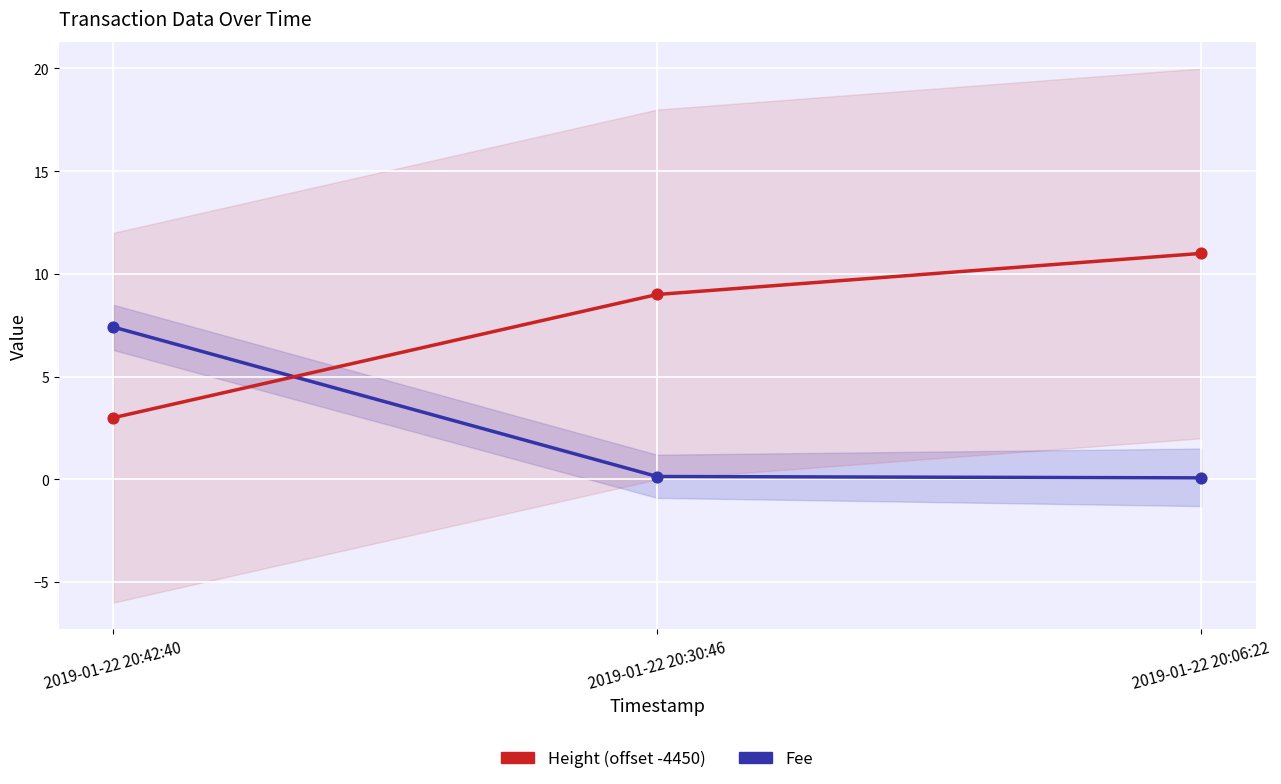

Which series has the largest total across all categories?

Height (offset -4450)